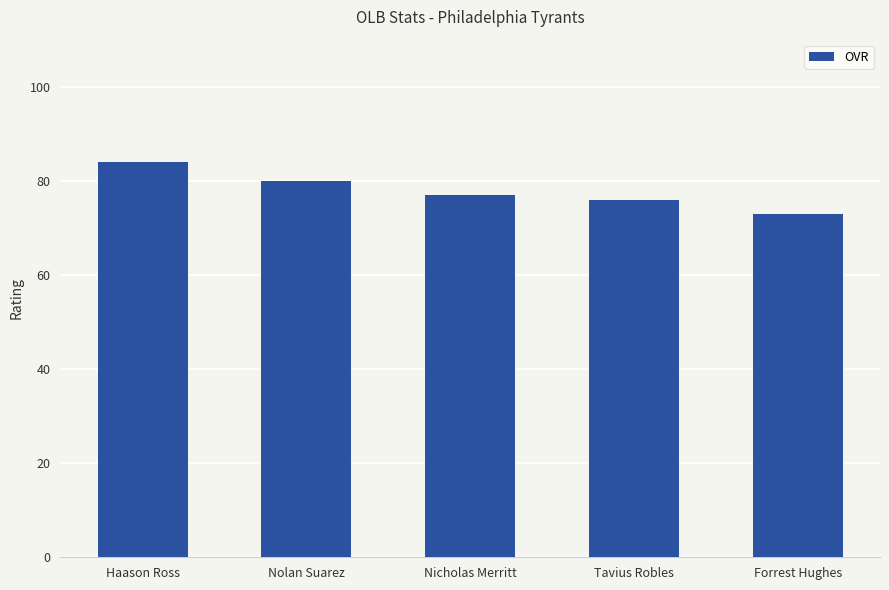

Does the chart contain any negative values?

No